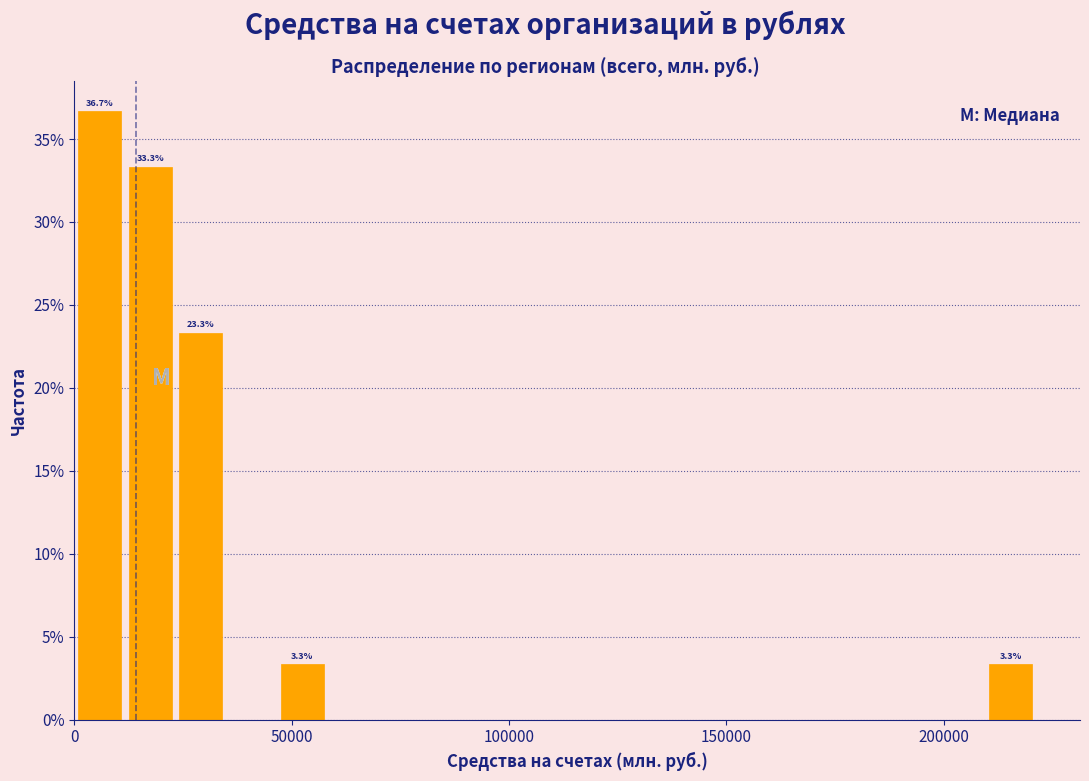

Read against the x-axis, roughly where is the centre of the tallest bar?

5000